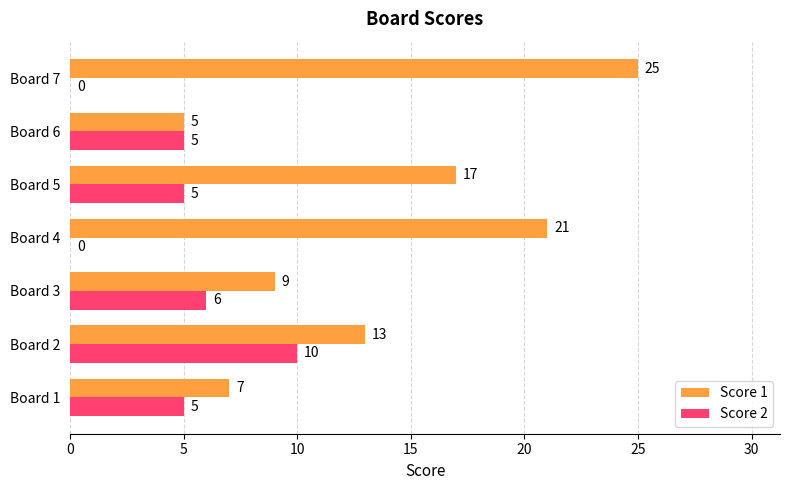

What is the highest value of the Score 2 series?

10